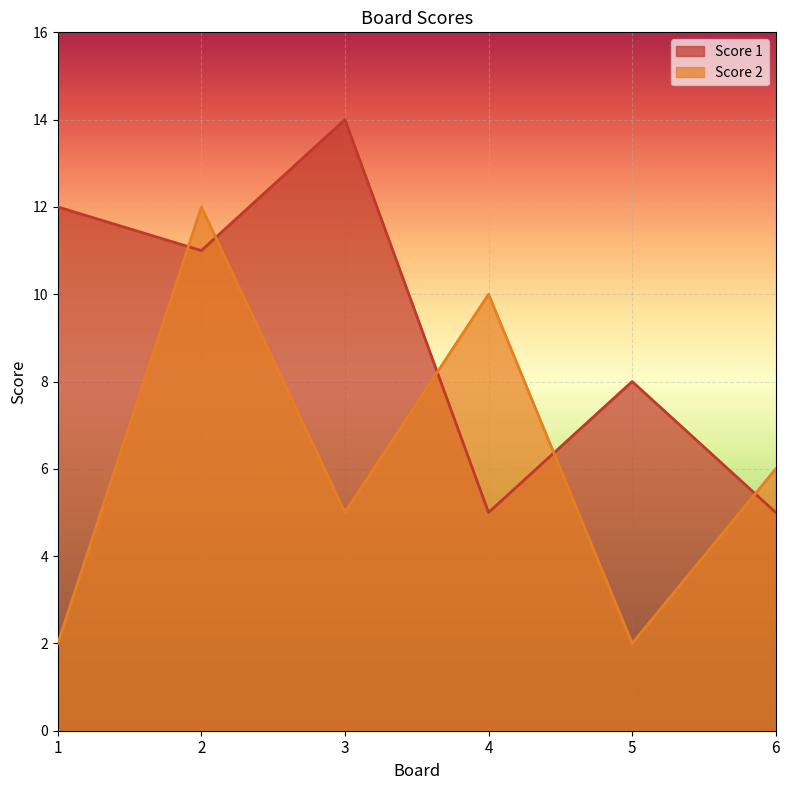

Where is the first local maximum for Score 1?

3